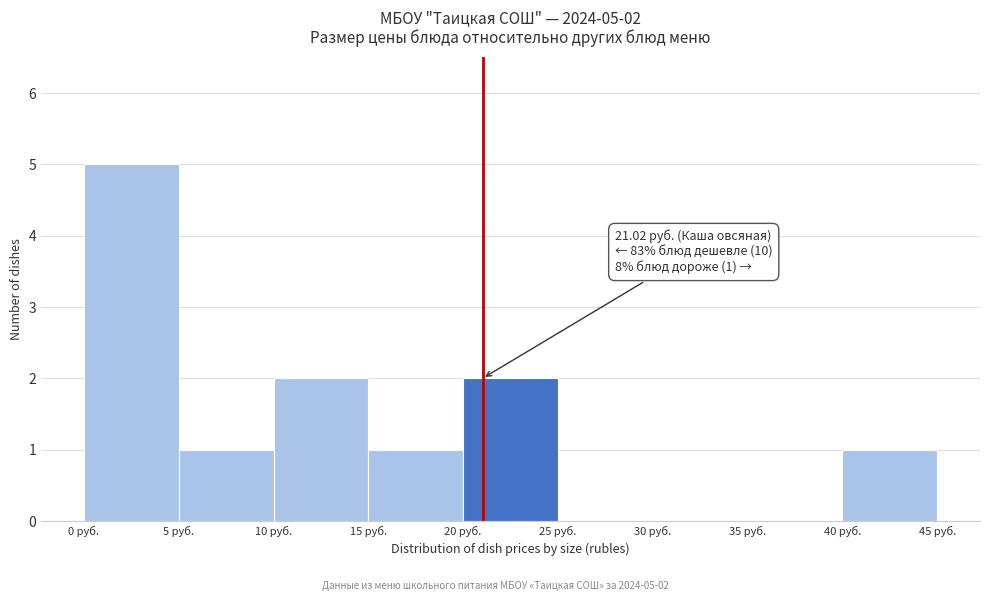

Over which range of the x-axis is the bar tallest?

0 to 5